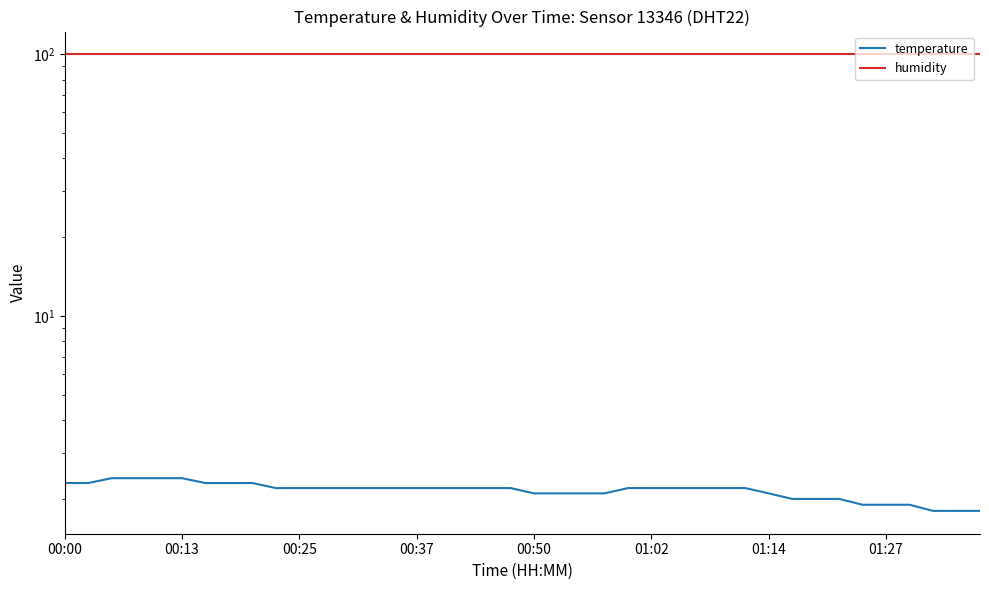

What is the approximate value of humidity at 28?

99.9